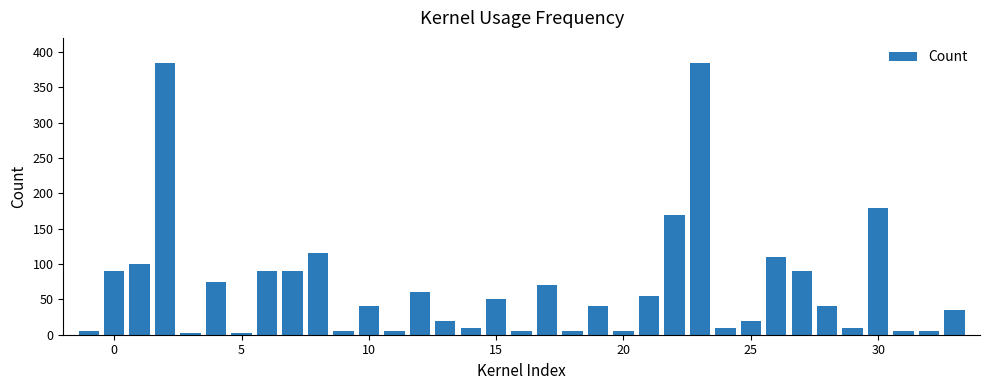

What is the greatest value displayed?

385